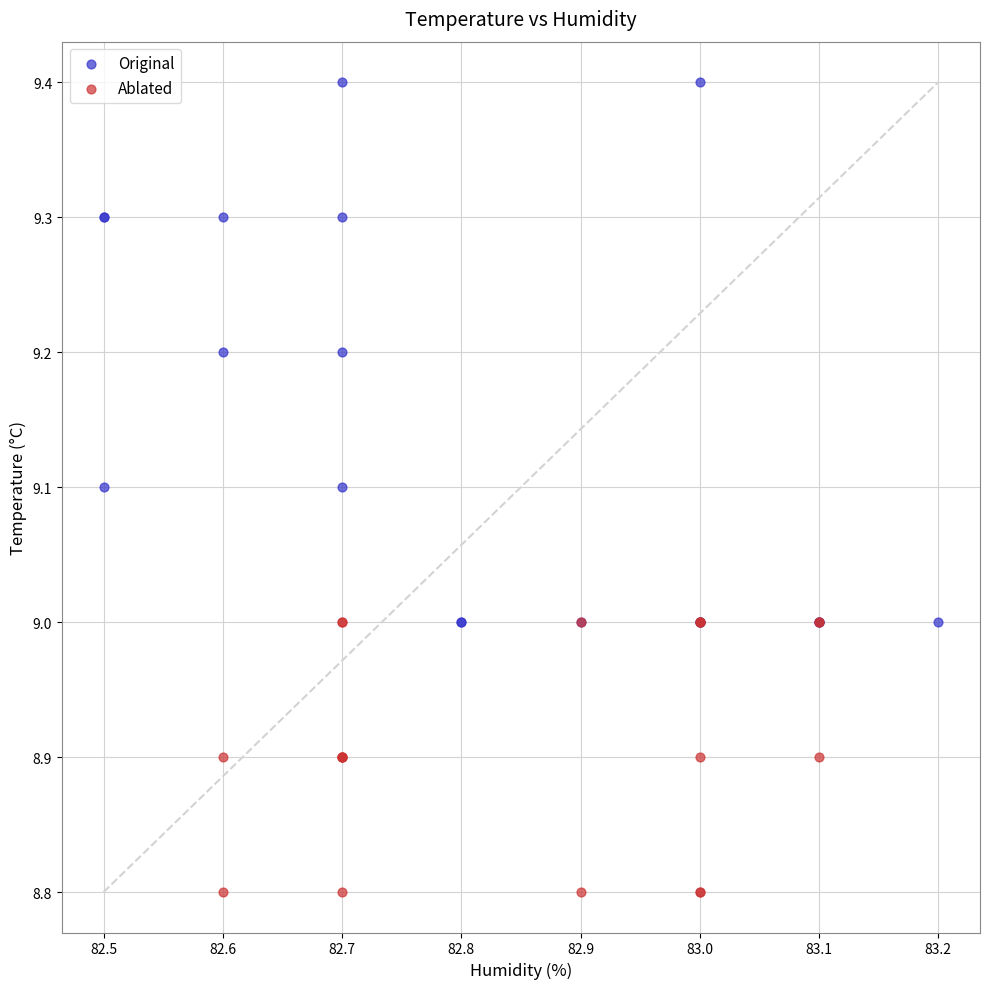

Which series reaches the maximum Y coordinate?

Original